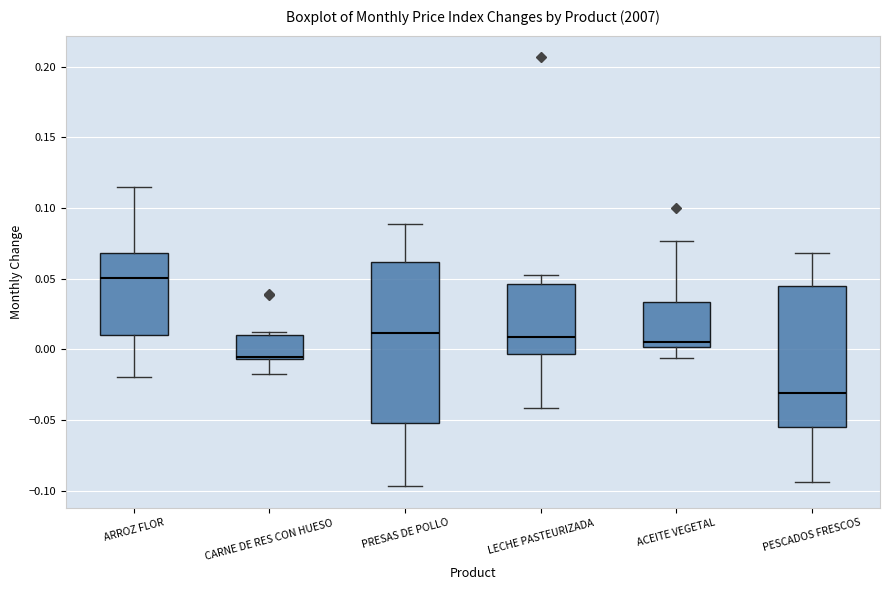

Where is the upper edge of the box for PRESAS DE POLLO on the y-axis? The values are not printed on the chart, so give them approximately, as read against the axis.

0.060